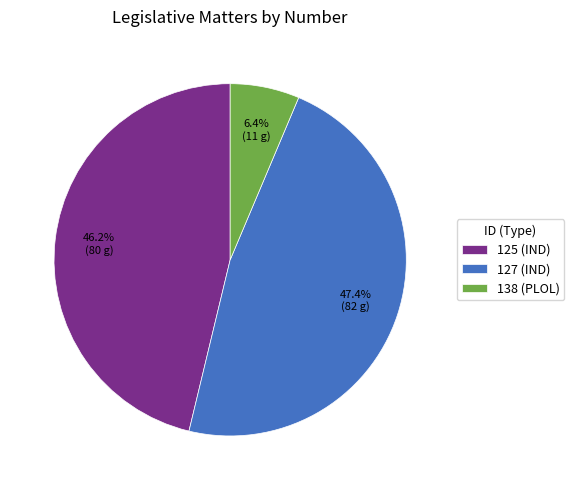

What percentage is the 138 (PLOL) slice, to the nearest percent?

6%